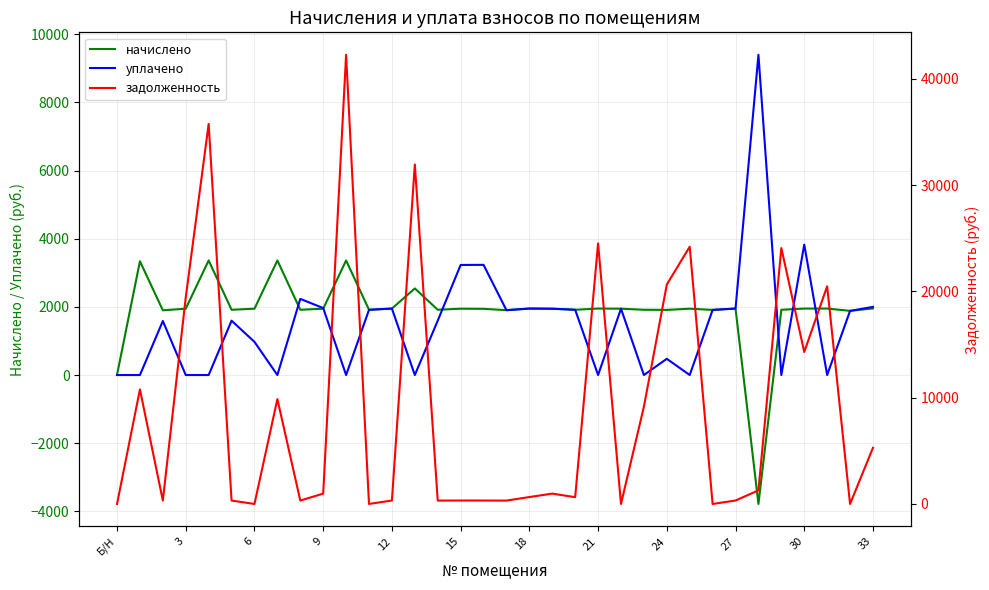

Does the chart have visible grid lines?

Yes